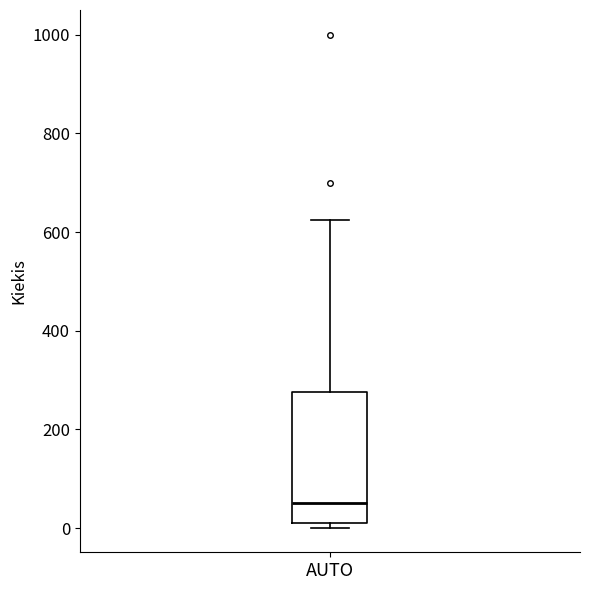

Where does the median line of the box for AUTO sit on the y-axis? The values are not printed on the chart, so give them approximately, as read against the axis.

60